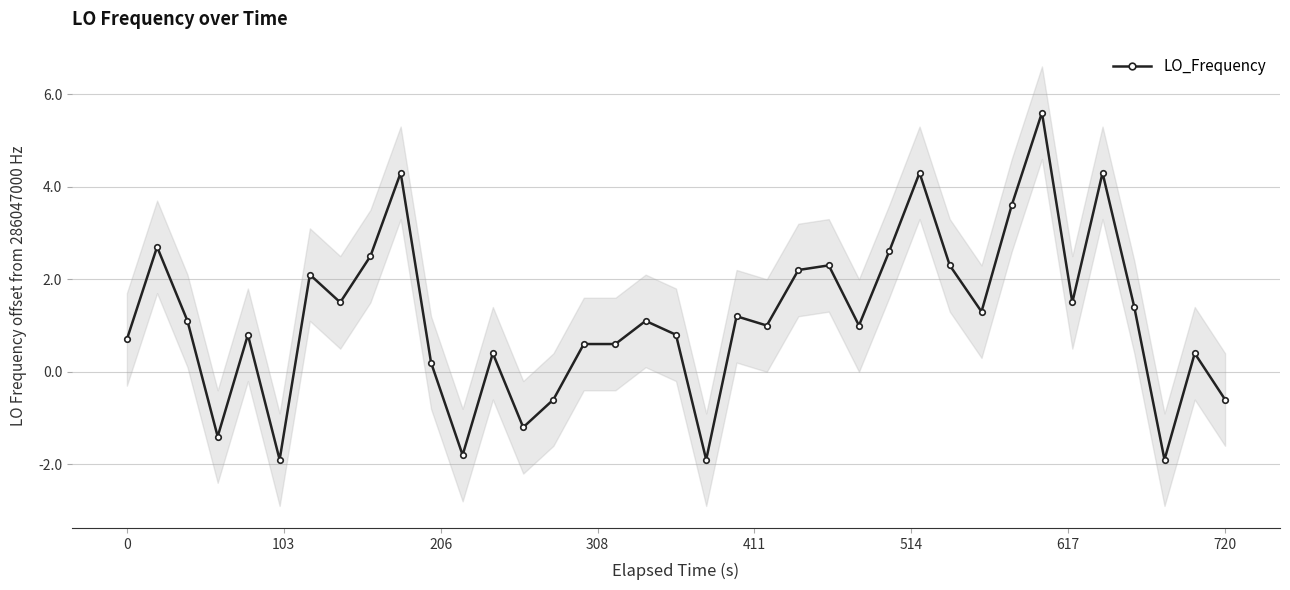

True or false: LO_Frequency has more than 0 interior local peaks.

True